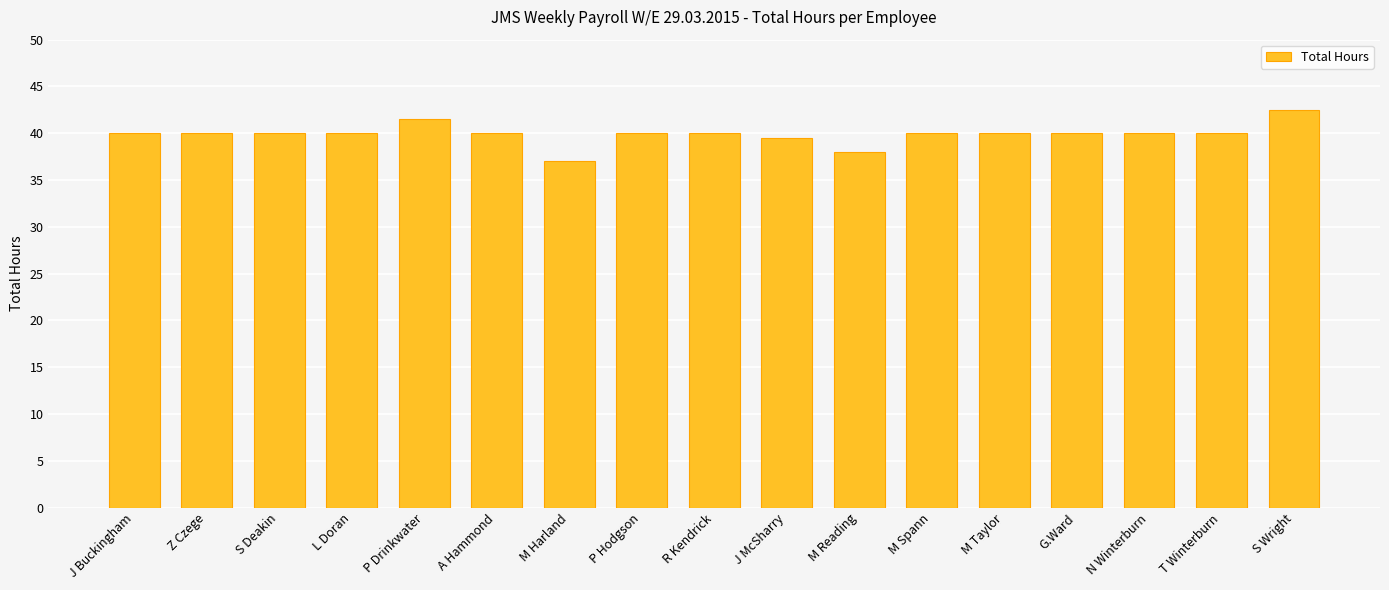

How many data points does each series have?

17